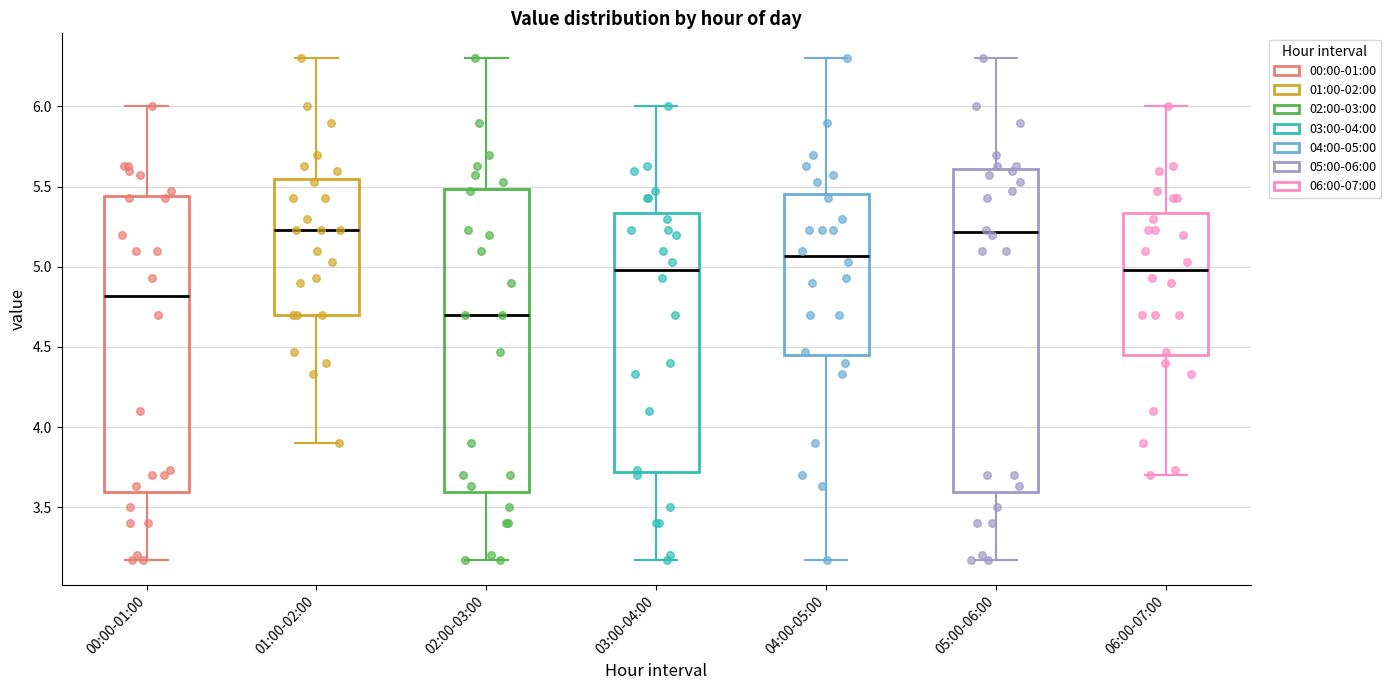

Reading left to right, read every box against the y-axis: the position of its median line, the range the box covers, and the ends of its whiskers. The values are not printed on the chart, so give them approximately, as read against the axis.

00:00-01:00: median 4.80, box 3.60 to 5.45, whiskers 3.15 to 6.00
01:00-02:00: median 5.25, box 4.70 to 5.55, whiskers 3.90 to 6.30
02:00-03:00: median 4.70, box 3.60 to 5.50, whiskers 3.15 to 6.30
03:00-04:00: median 5.00, box 3.70 to 5.35, whiskers 3.15 to 6.00
04:00-05:00: median 5.05, box 4.45 to 5.45, whiskers 3.15 to 6.30
05:00-06:00: median 5.20, box 3.60 to 5.60, whiskers 3.15 to 6.30
06:00-07:00: median 5.00, box 4.45 to 5.35, whiskers 3.70 to 6.00